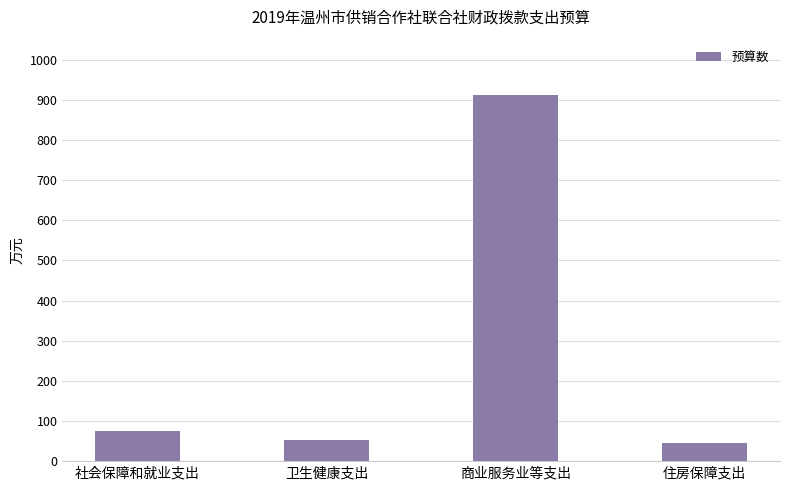

What is the sum of the values at 住房保障支出 and 社会保障和就业支出?

119.3